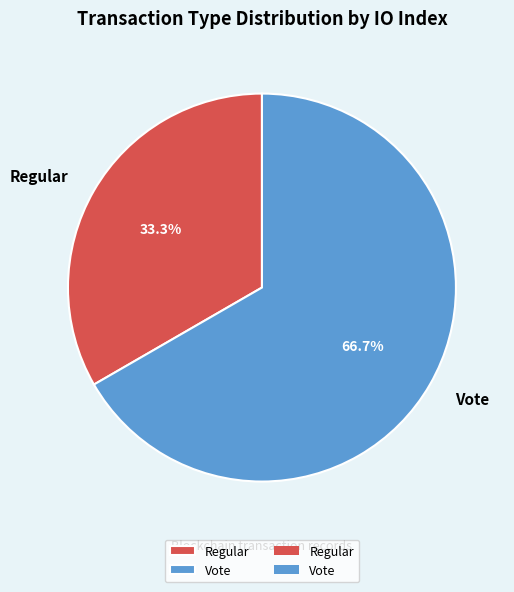

The Regular slice represents 39% of the pie. True or false?

False